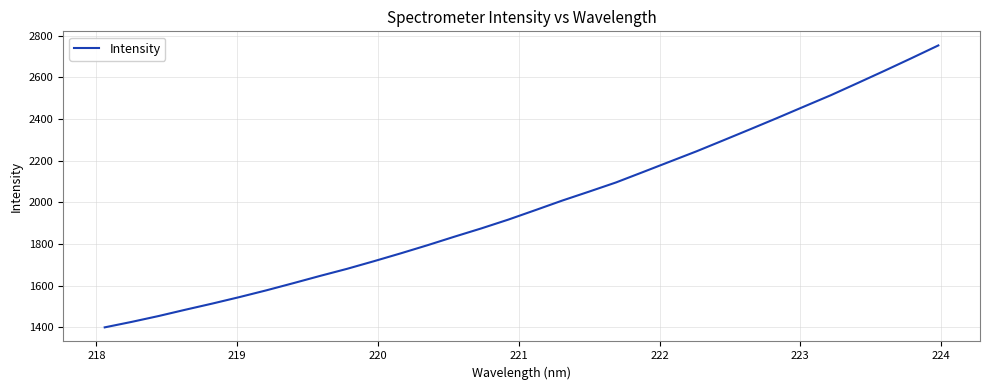

What is the difference between the maximum and minimum values?

1352.4